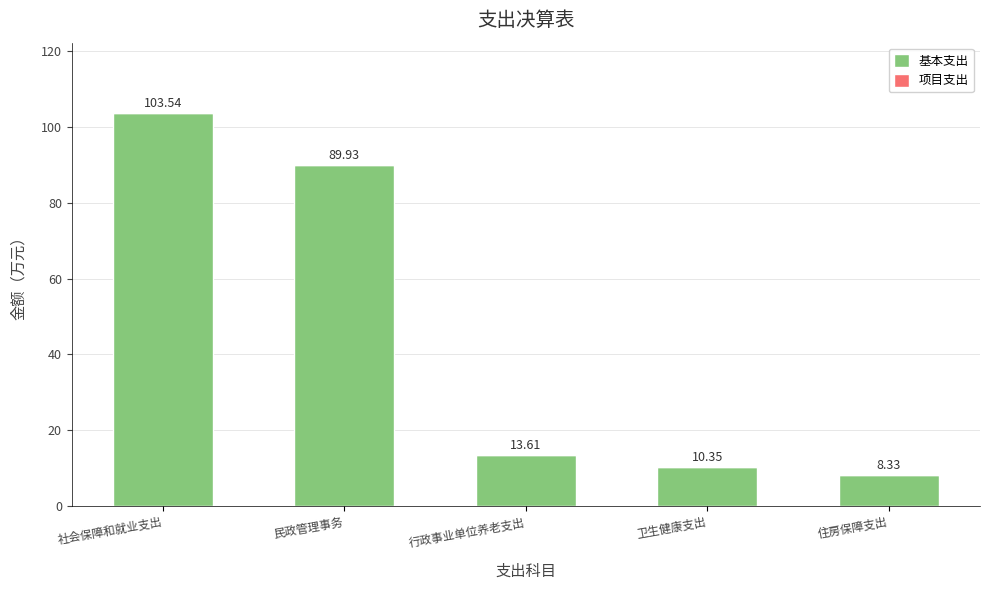

Count the number of categories in the chart.

5